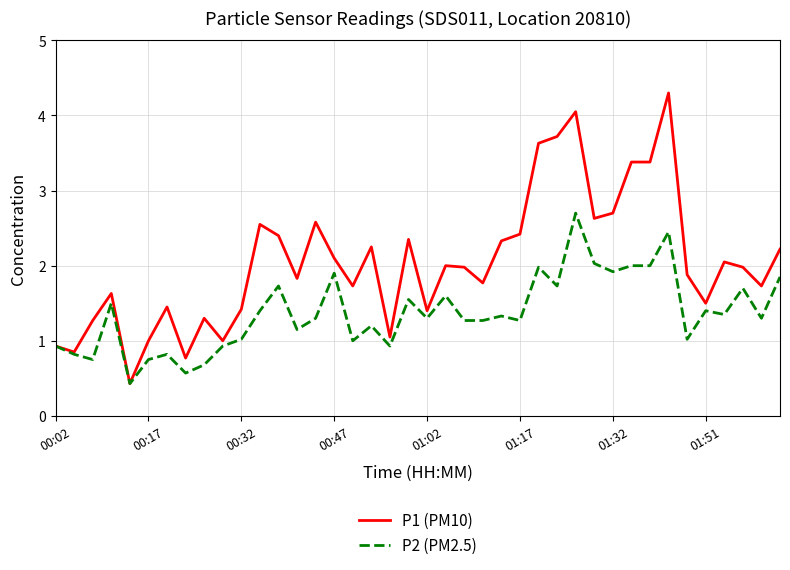

Which series has the largest total across all categories?

P1 (PM10)